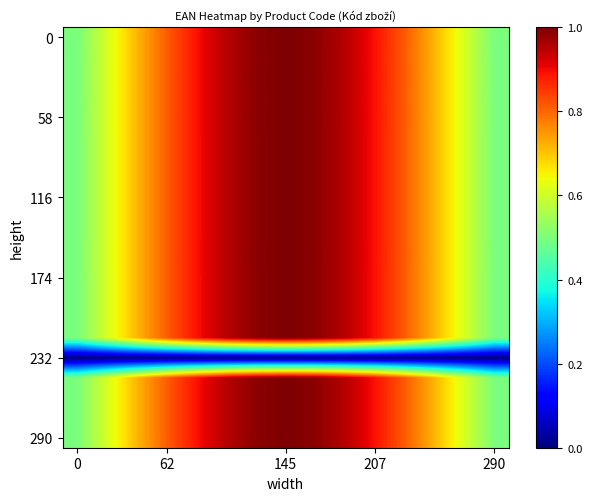

What is the greatest value displayed?

1.0